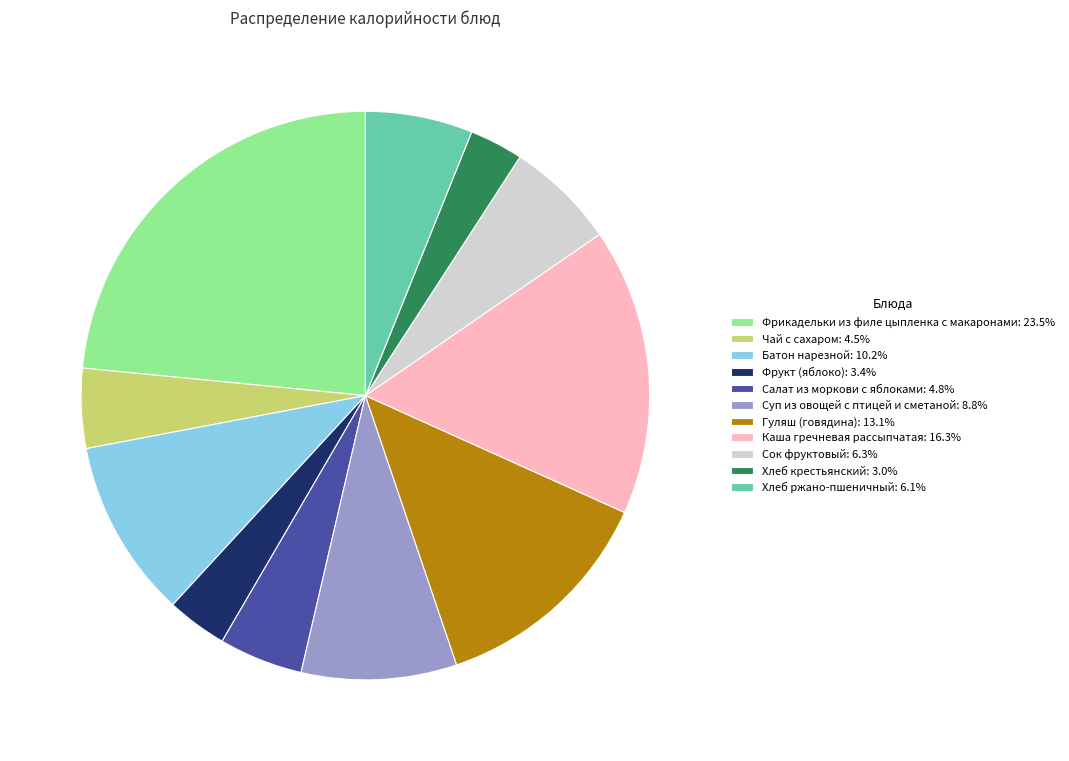

What is the ratio of the value at Чай с сахаром: 4.5% to the value at Суп из овощей с птицей и сметаной: 8.8%?

0.5